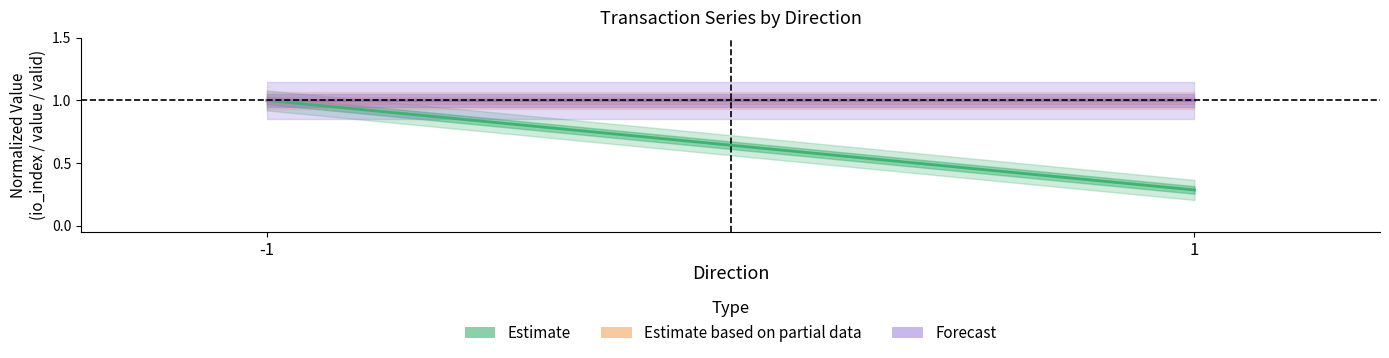

At which category is the sum across all series the highest?

-1